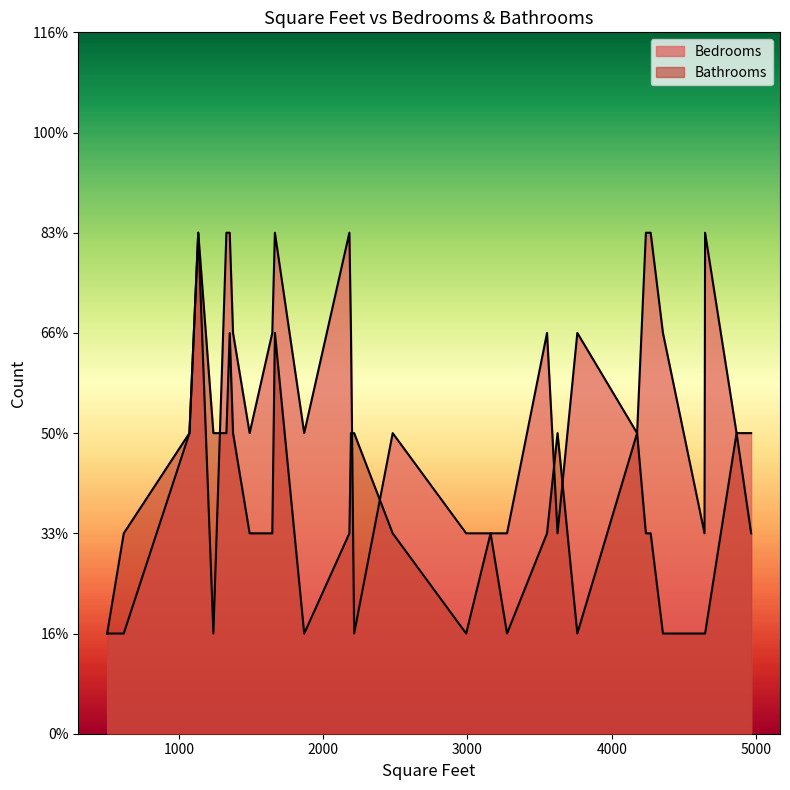

Where is the first local maximum for Bathrooms?

1135